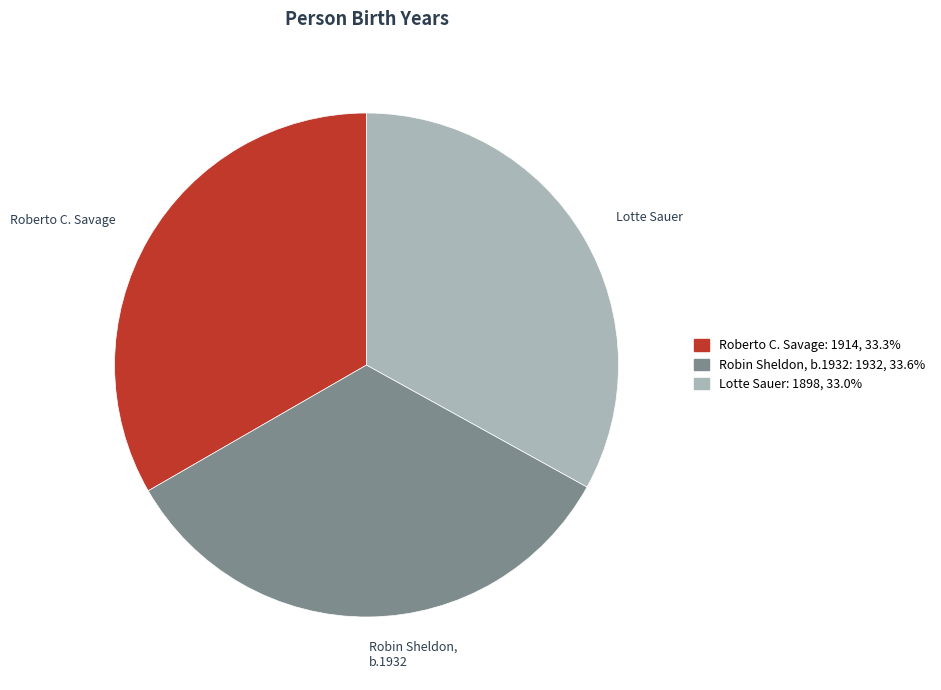

Does any single category account for the majority?

No